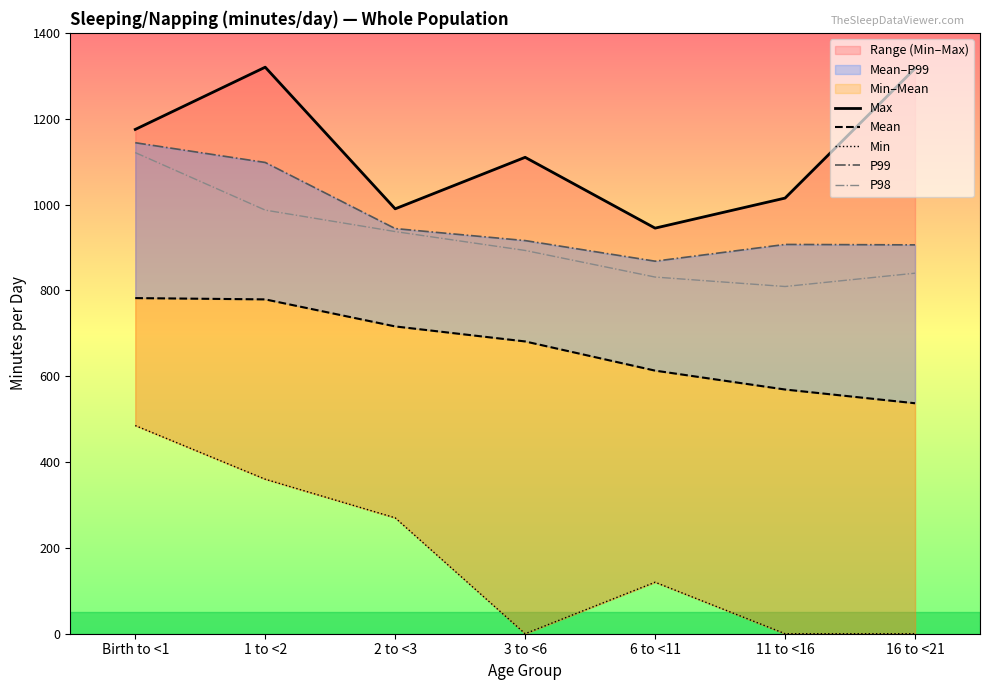

True or false: P99 has more than 0 interior local peaks.

True